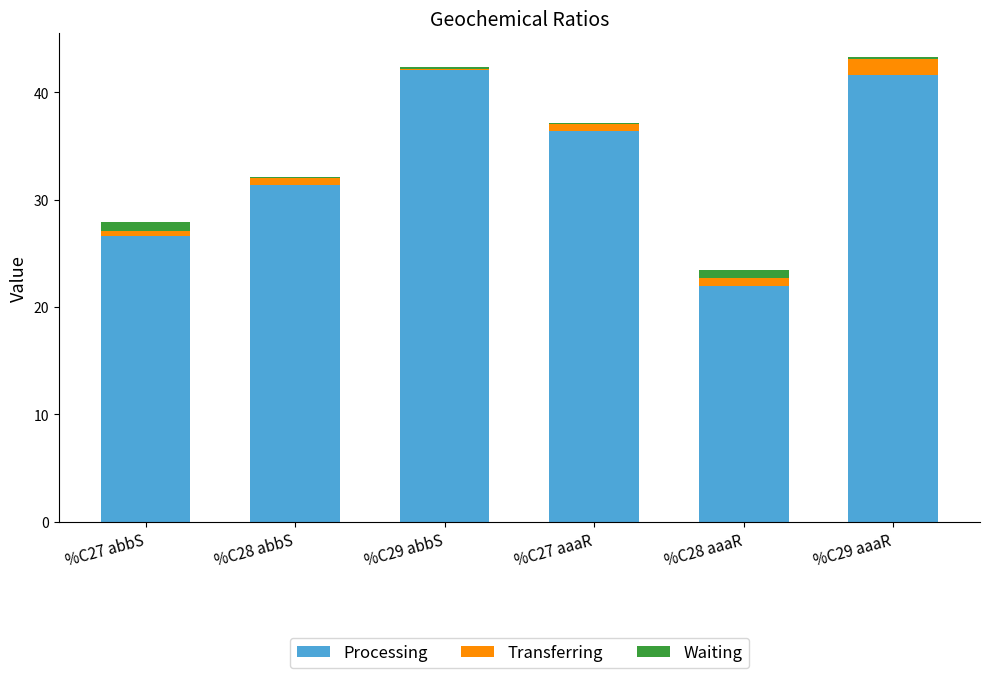

The value of Processing at %C27 abbS is 43.5. True or false?

False